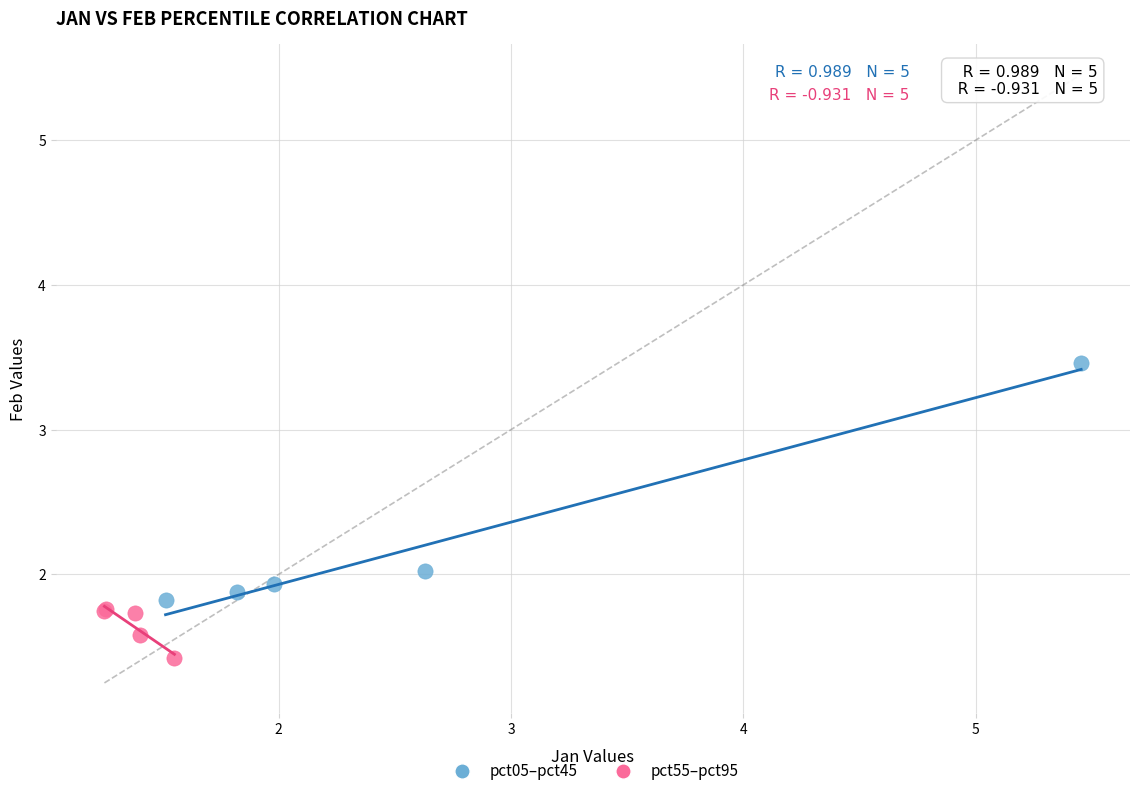

Which series reaches the maximum Y coordinate?

pct05–pct45